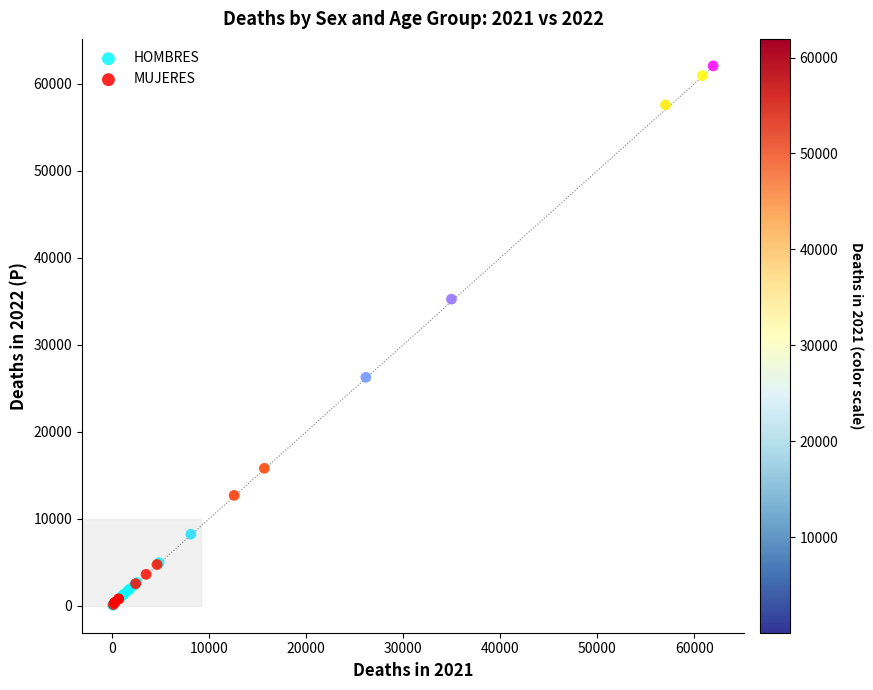

Which series reaches the maximum Y coordinate?

HOMBRES